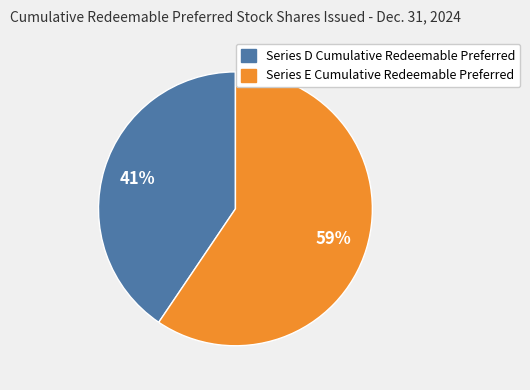

Combined, do Series D Cumulative Redeemable Preferred and Series E Cumulative Redeemable Preferred account for over 50%?

Yes